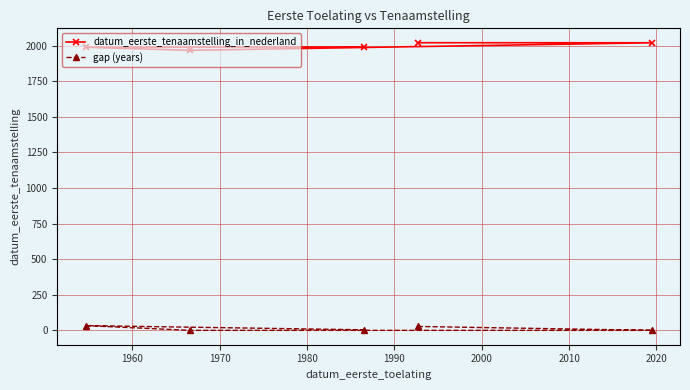

In gap (years), how many points are higher than both neighbors (excluding endpoints)?

1